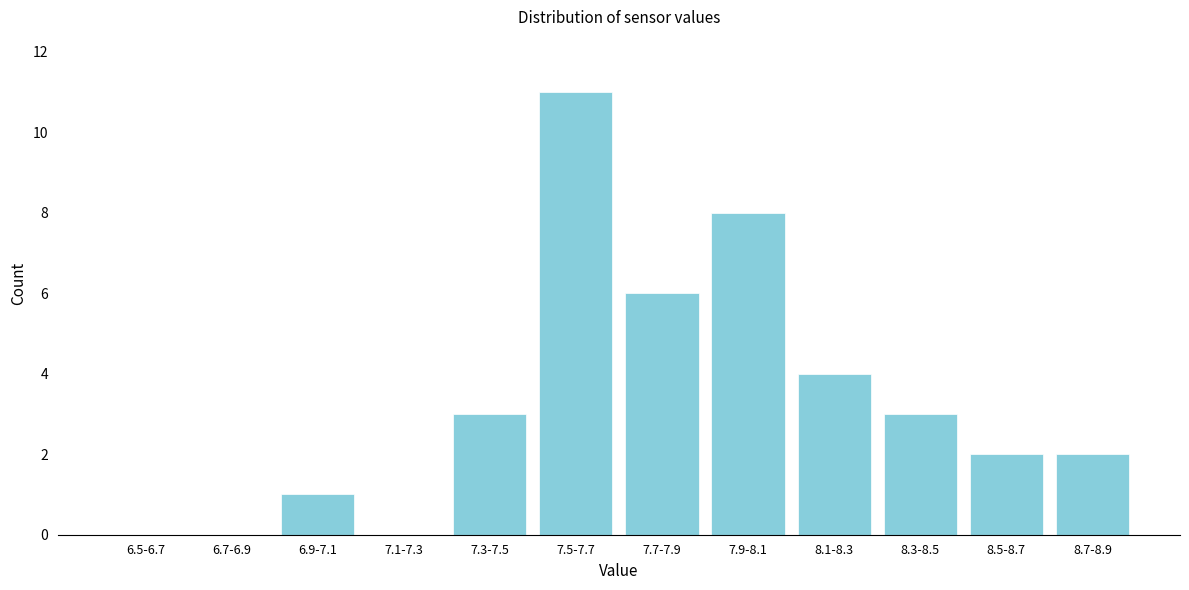

Reading left to right, list all the values displayed in this chart.

6.5-6.7=0	6.7-6.9=0	6.9-7.1=1	7.1-7.3=0	7.3-7.5=3	7.5-7.7=11	7.7-7.9=6	7.9-8.1=8	8.1-8.3=4	8.3-8.5=3	8.5-8.7=2	8.7-8.9=2